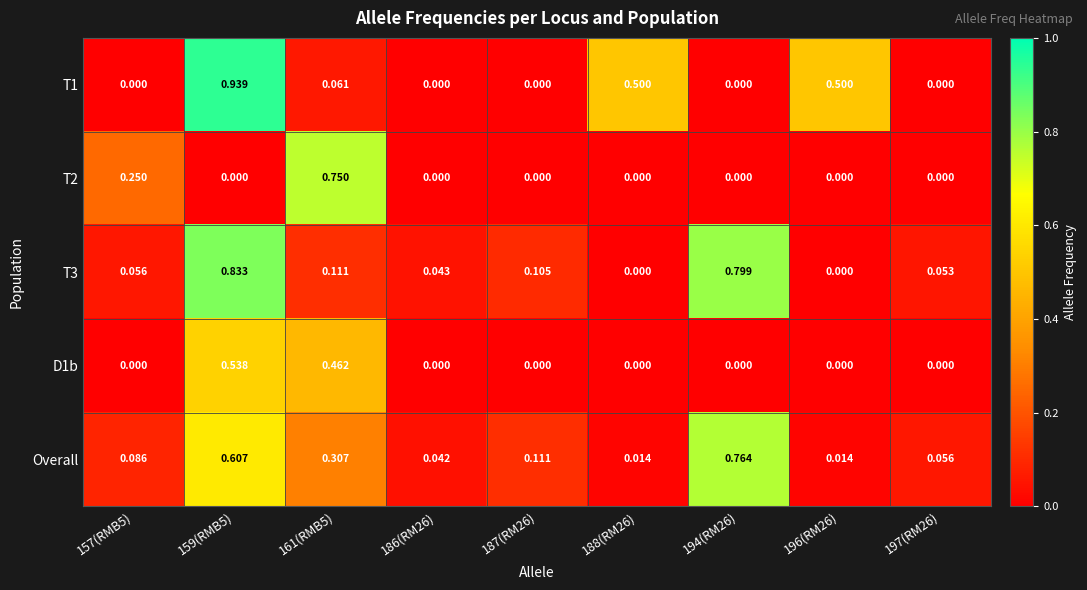

Which series changed the most between 186(RM26) and 187(RM26)?

Overall